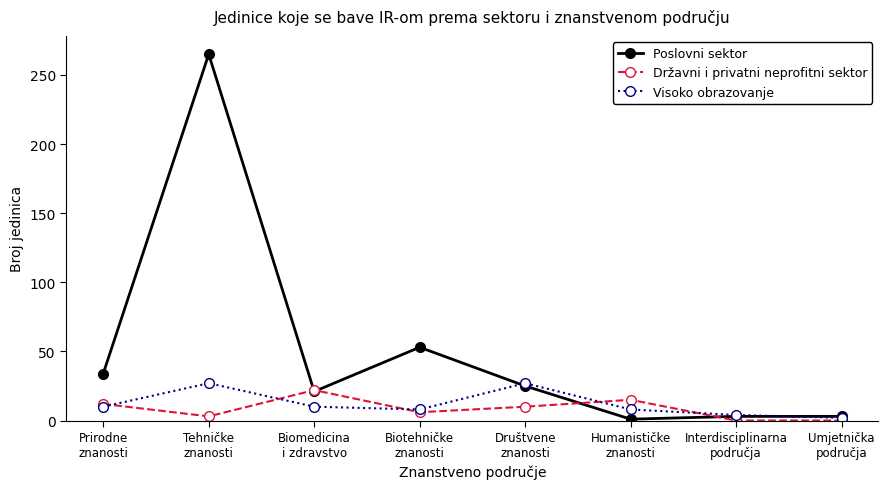

Which series has the widest spread of values?

Poslovni sektor